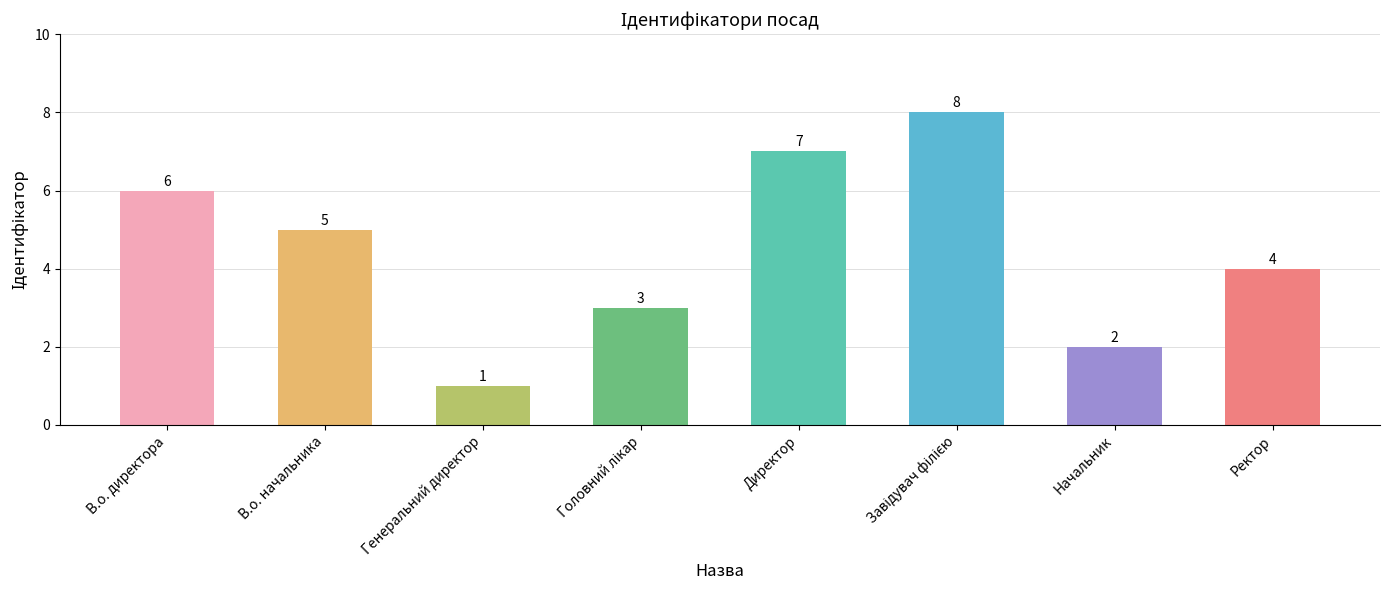

What is the sum of all values?

36